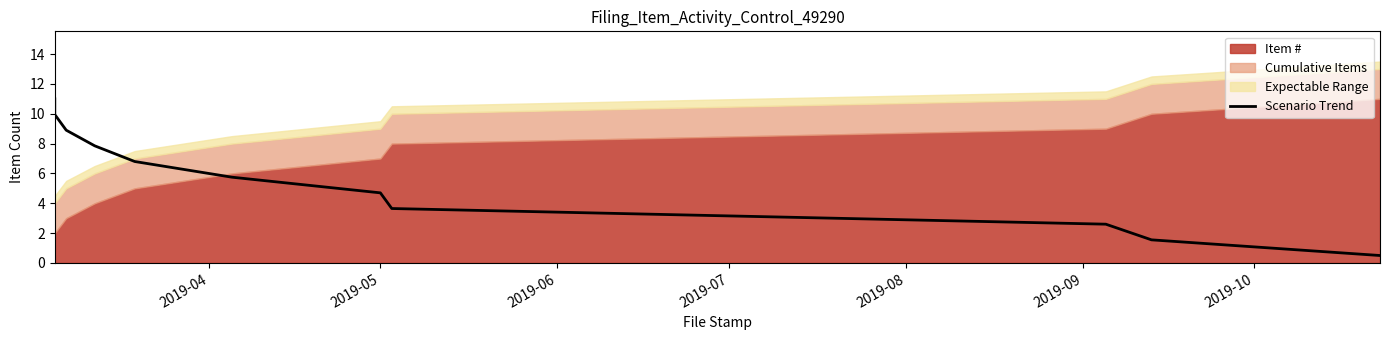

Does the chart have visible grid lines?

No